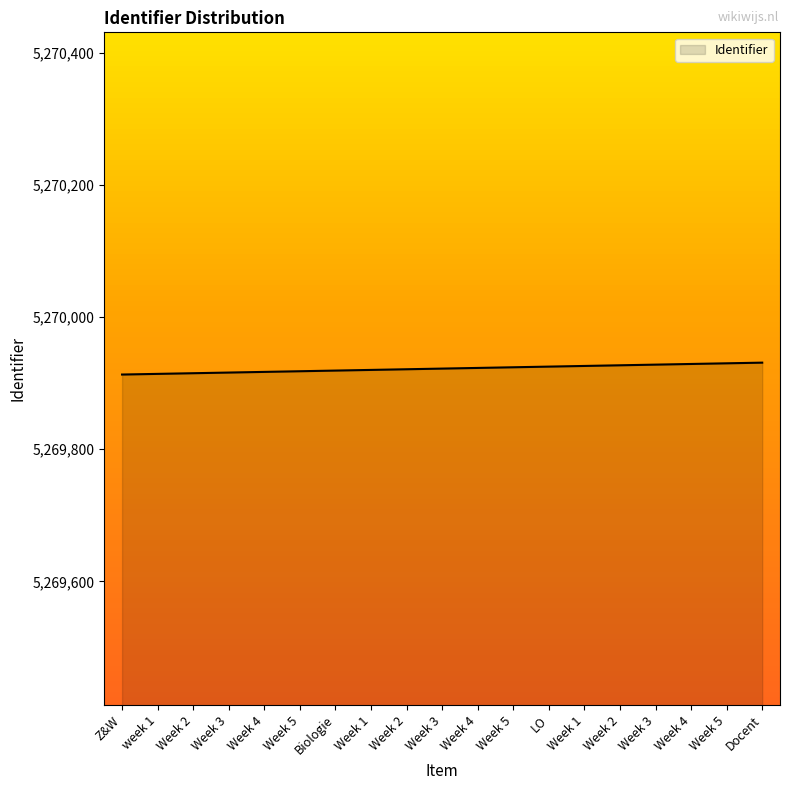

What is the approximate value at Week 1?

5269926